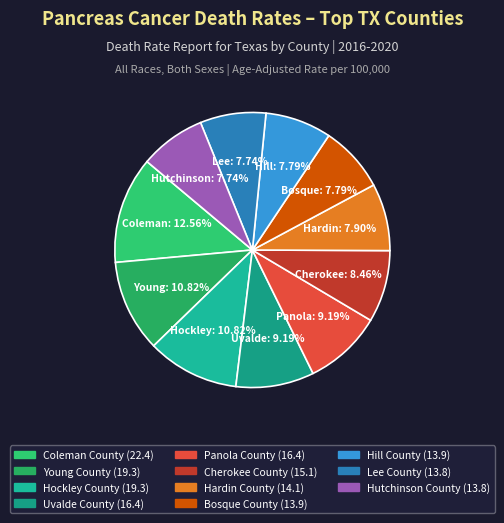

Count the number of slices in the pie.

11